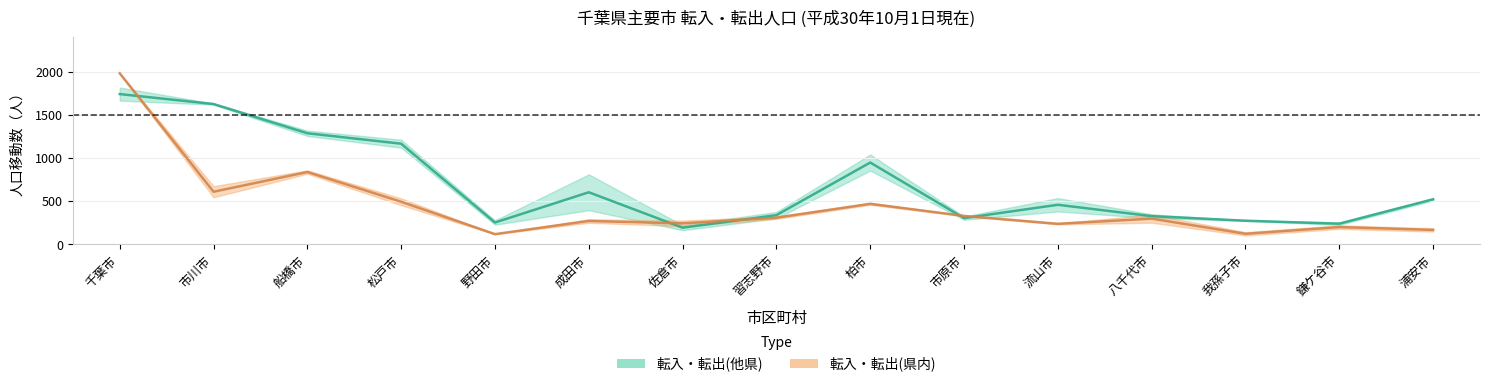

List the series in order of their peak value, lowest first.

転入(他県), 転入(県内)